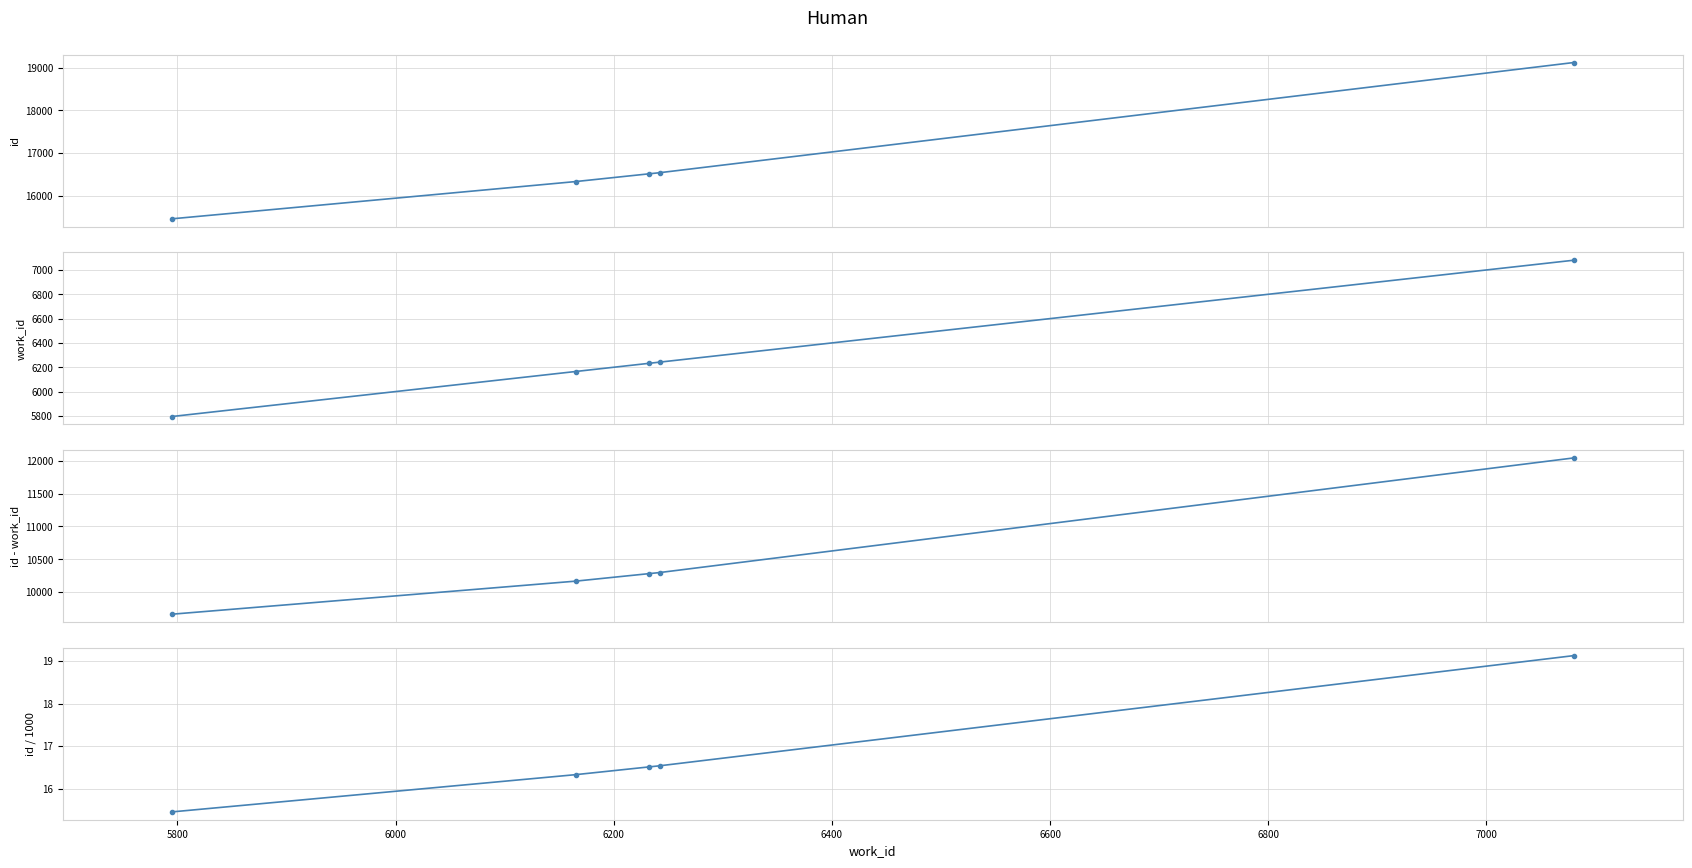

Reading left to right, list all the values displayed in this chart.

id: 5600=15457.0	5800=16331.0	6000=16512.0	6200=16539.0	6400=19125.0
work_id: 5600=5795.0	5800=6165.0	6000=6232.0	6200=6242.0	6400=7080.0
id - work_id: 5600=9662.0	5800=10166.0	6000=10280.0	6200=10297.0	6400=12045.0
id / 1000: 5600=15.5	5800=16.3	6000=16.5	6200=16.5	6400=19.1